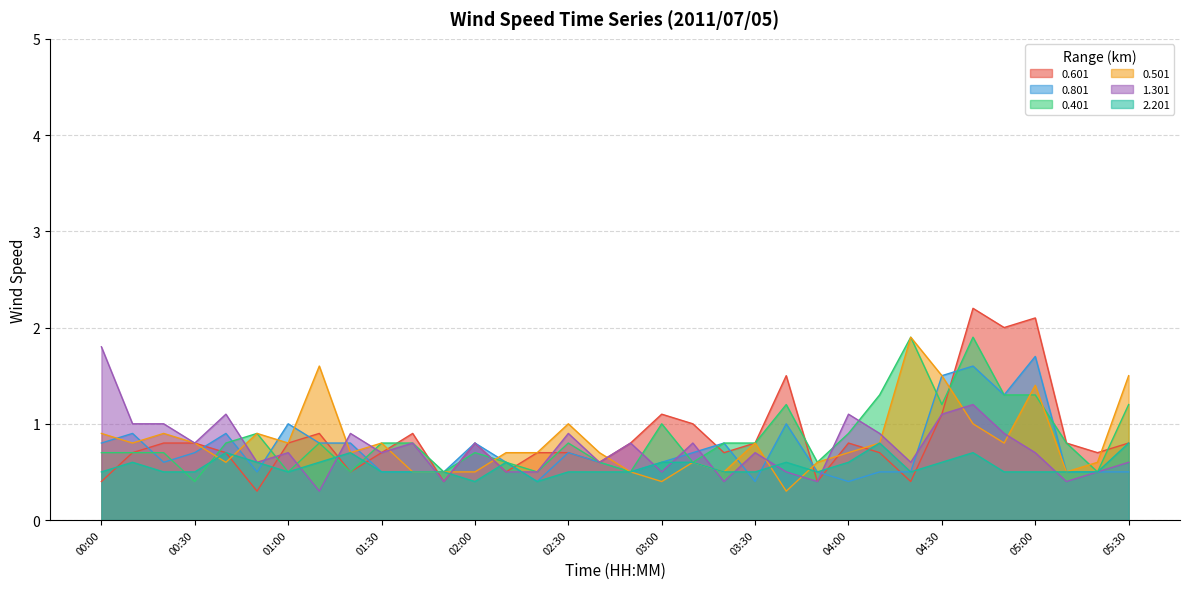

At 00:00, list the series in order from smallest to largest.

0.601, 2.201, 0.401, 0.801, 0.501, 1.301